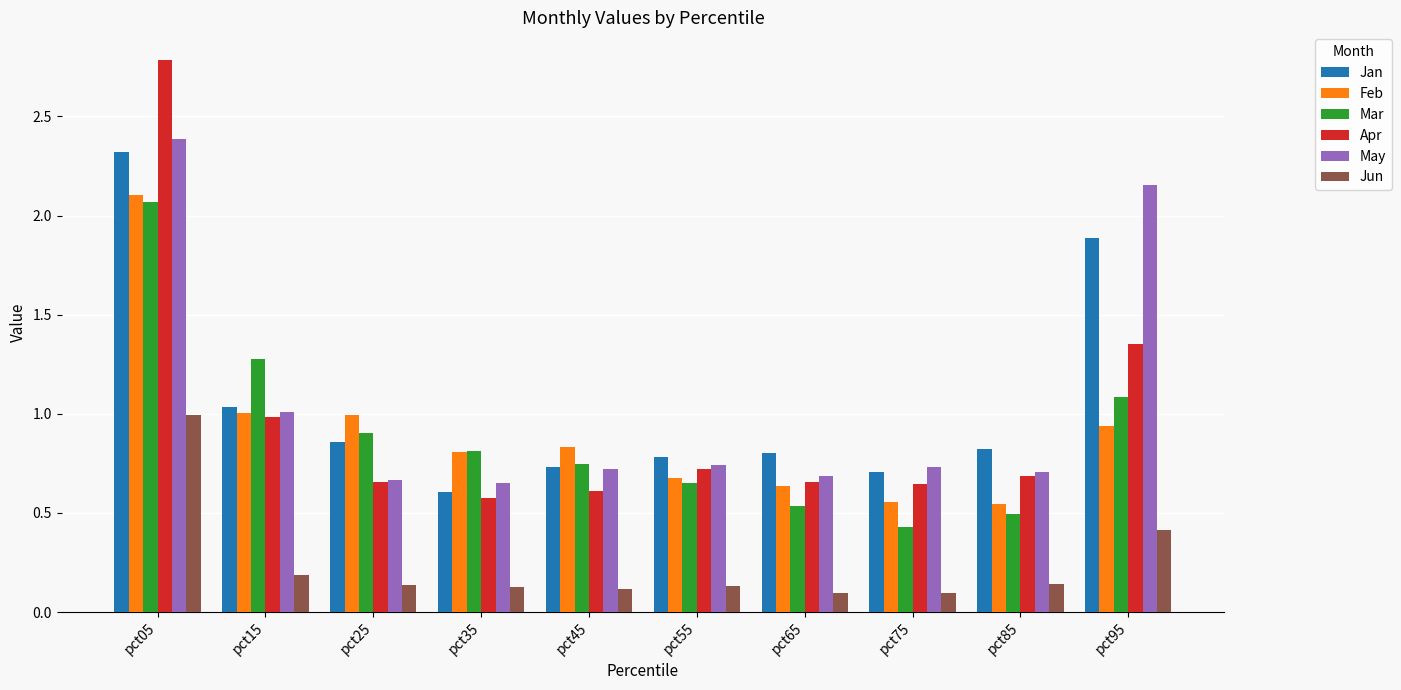

What is the difference between the maximum and minimum values in the Feb series?

1.6